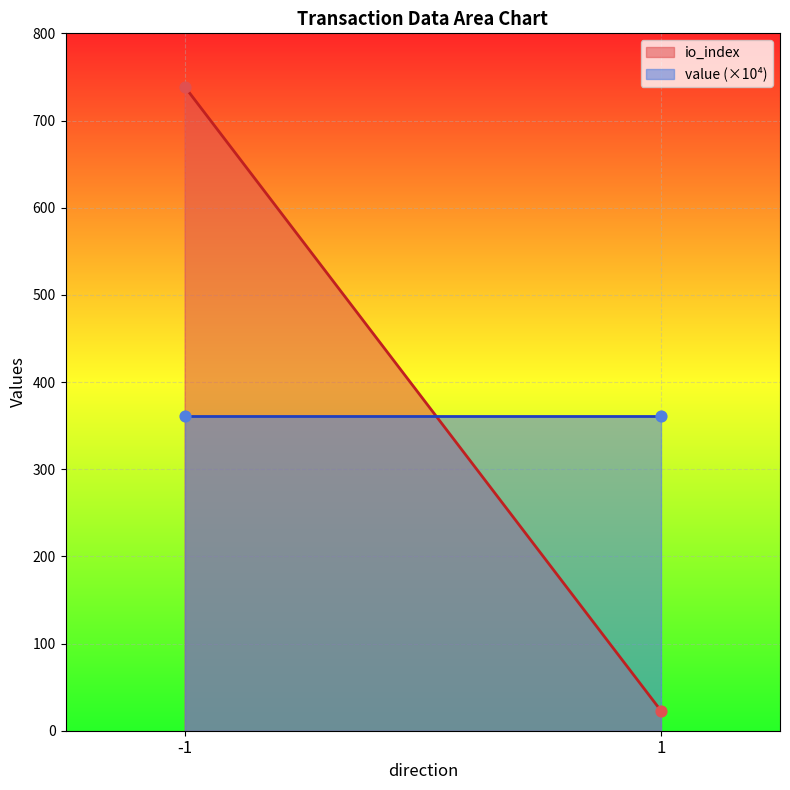

What are all the series names shown in the legend?

io_index, value